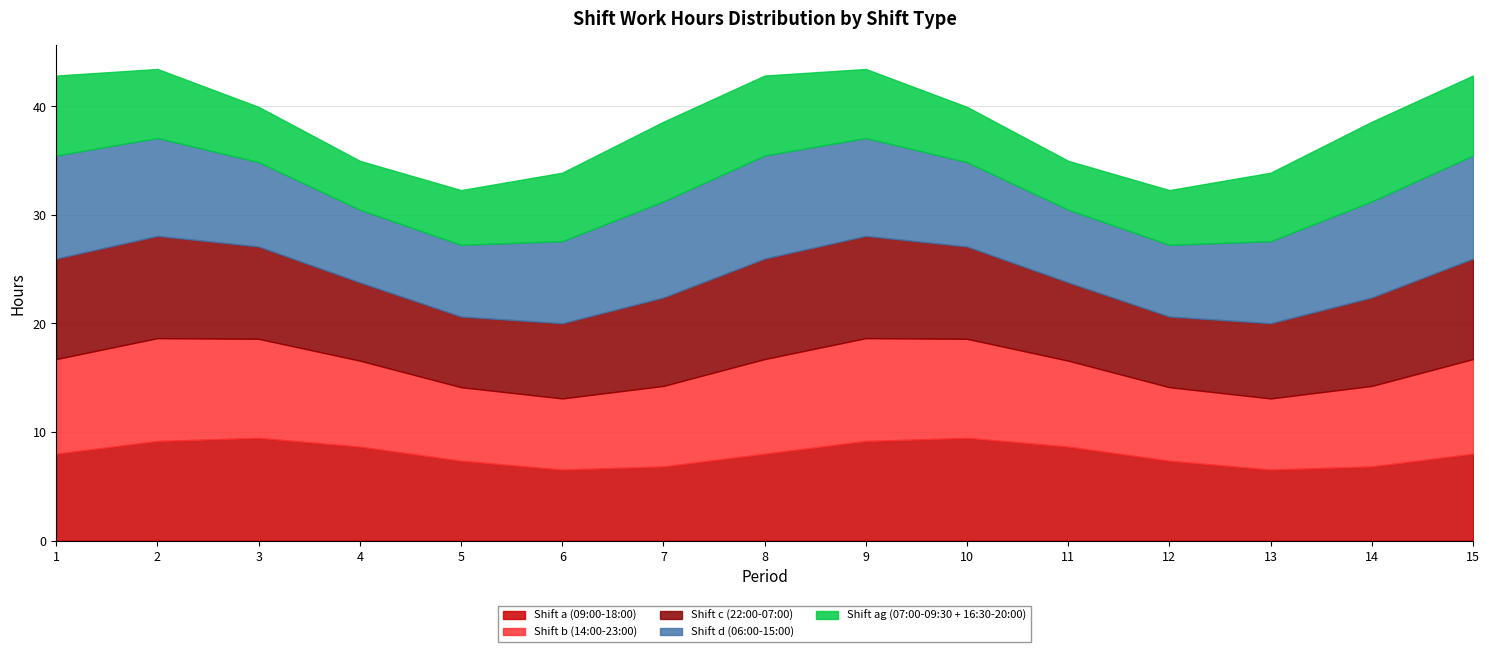

True or false: Shift a (09:00-18:00) has a value of 4.8 at 11.

False